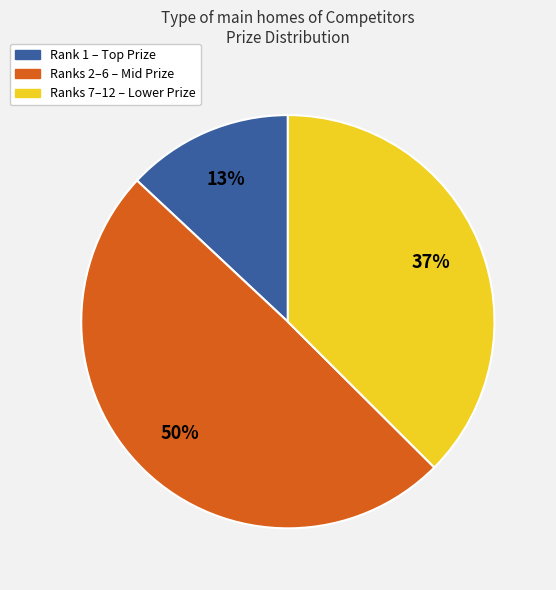

The Ranks 2–6 – Mid Prize slice represents 40% of the pie. True or false?

False